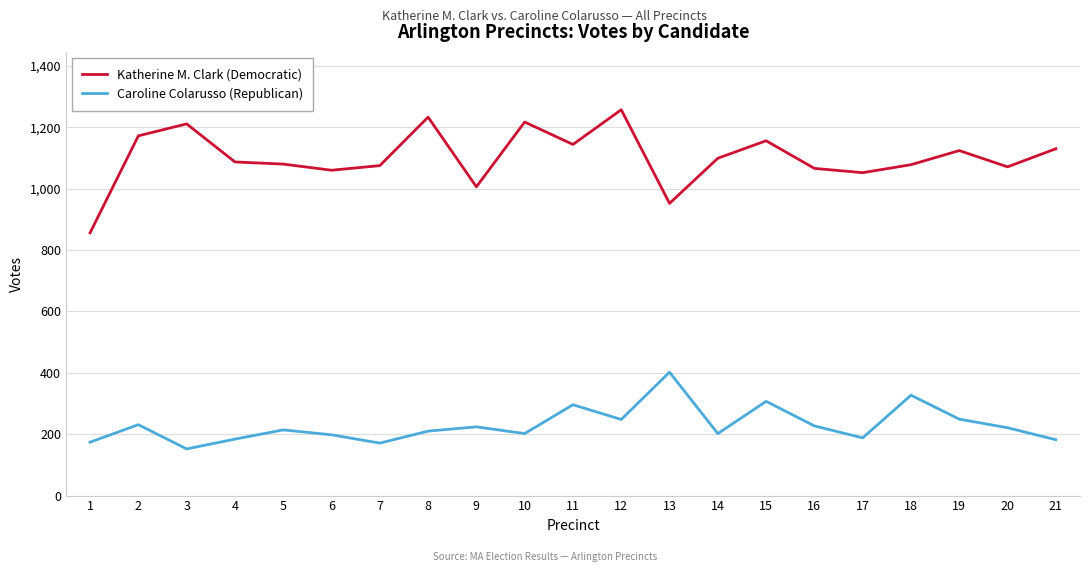

True or false: Katherine M. Clark (Democratic) and Caroline Colarusso (Republican) intersect in this chart.

False